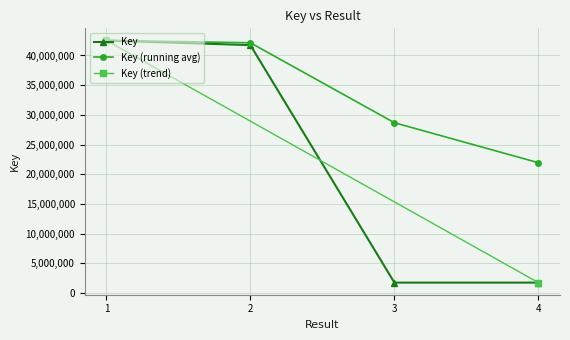

What is the value of the Key point at the 3rd from the left?

1760194.0